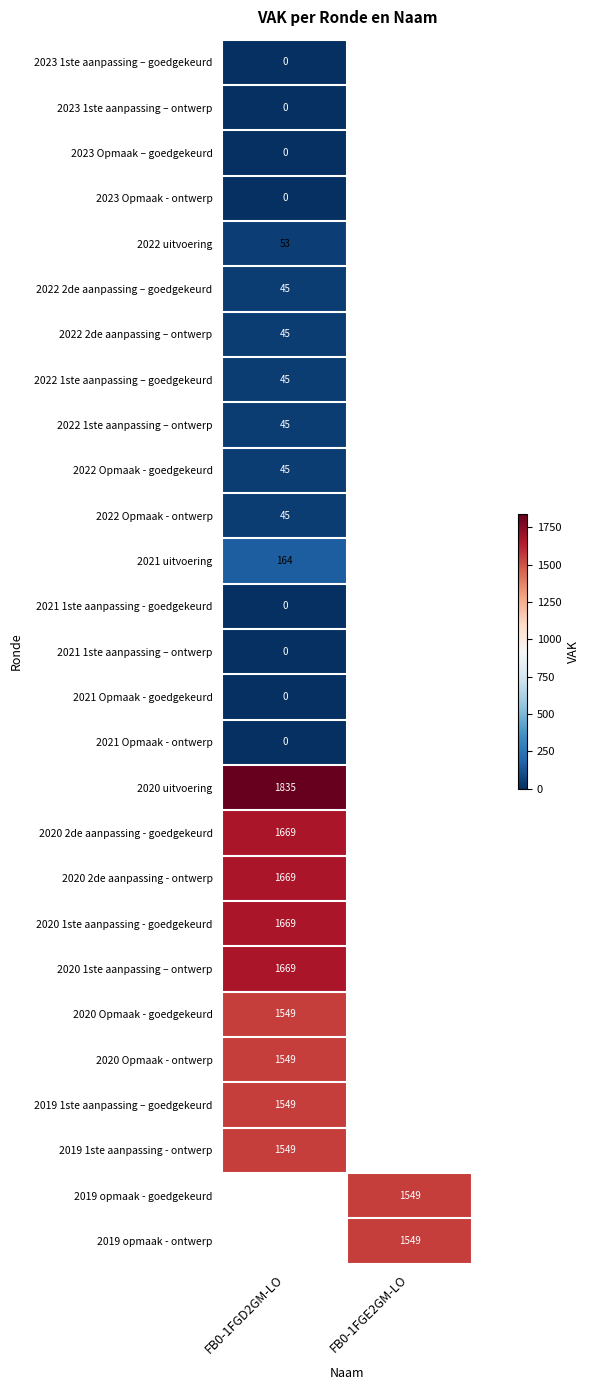

At which category does the chart reach its minimum across all series?

FB0-1FGD2GM-LO